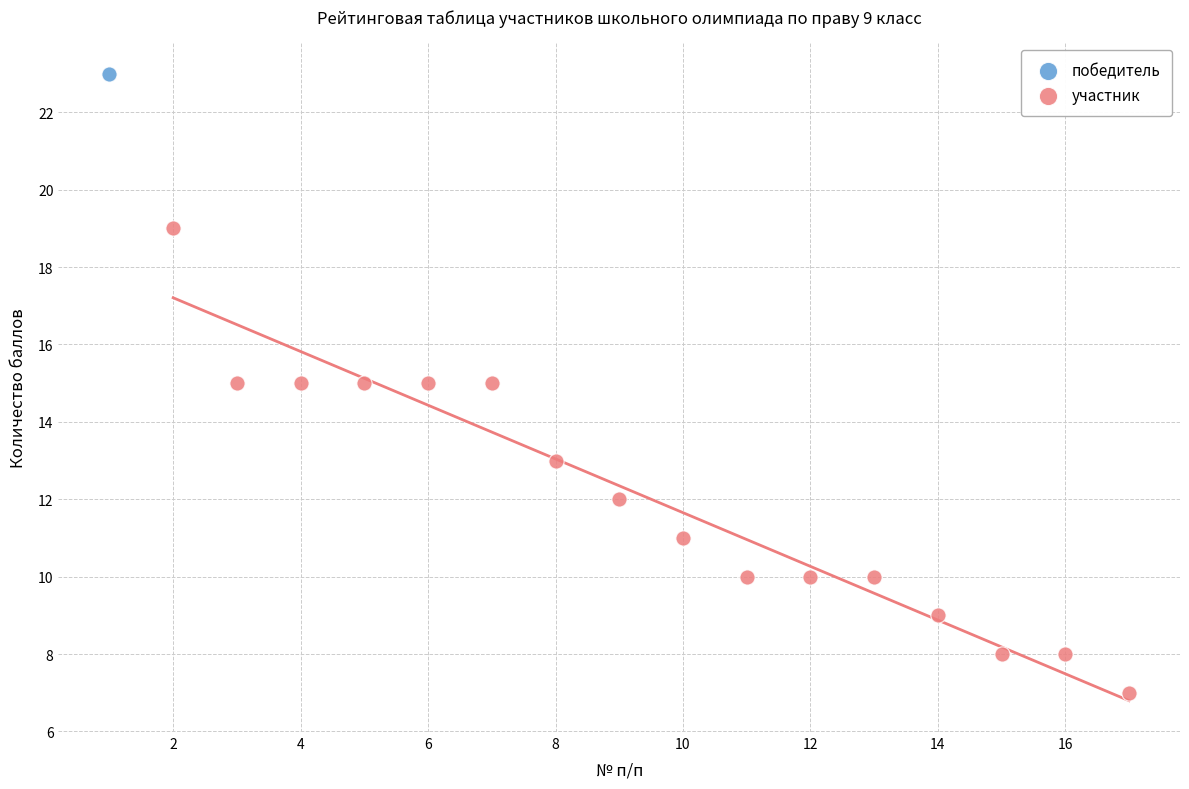

What are all the series names shown in the legend?

победитель, участник